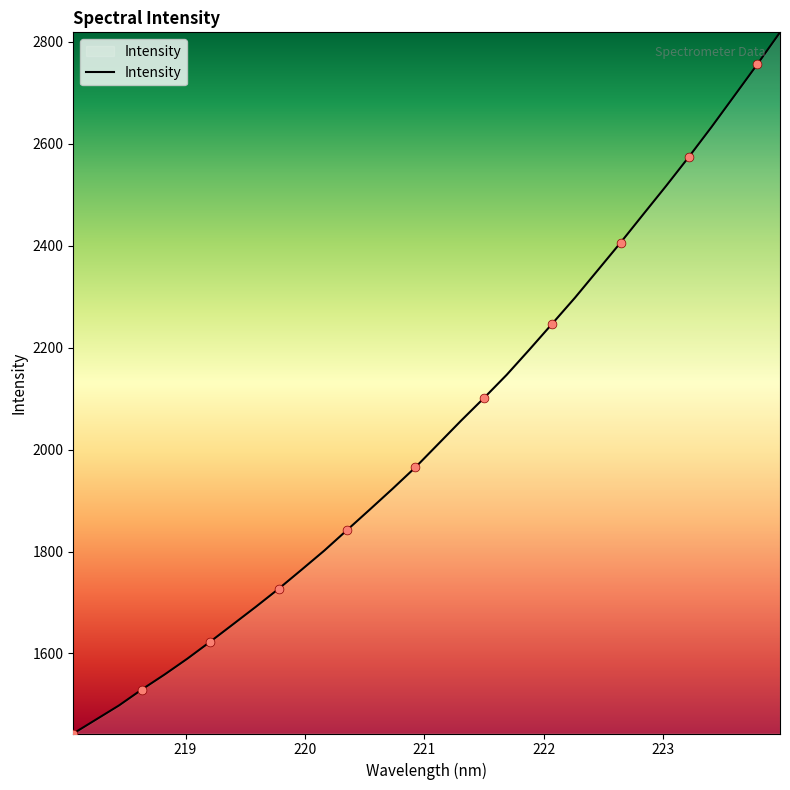

What is the difference between the maximum and minimum values?

1375.7